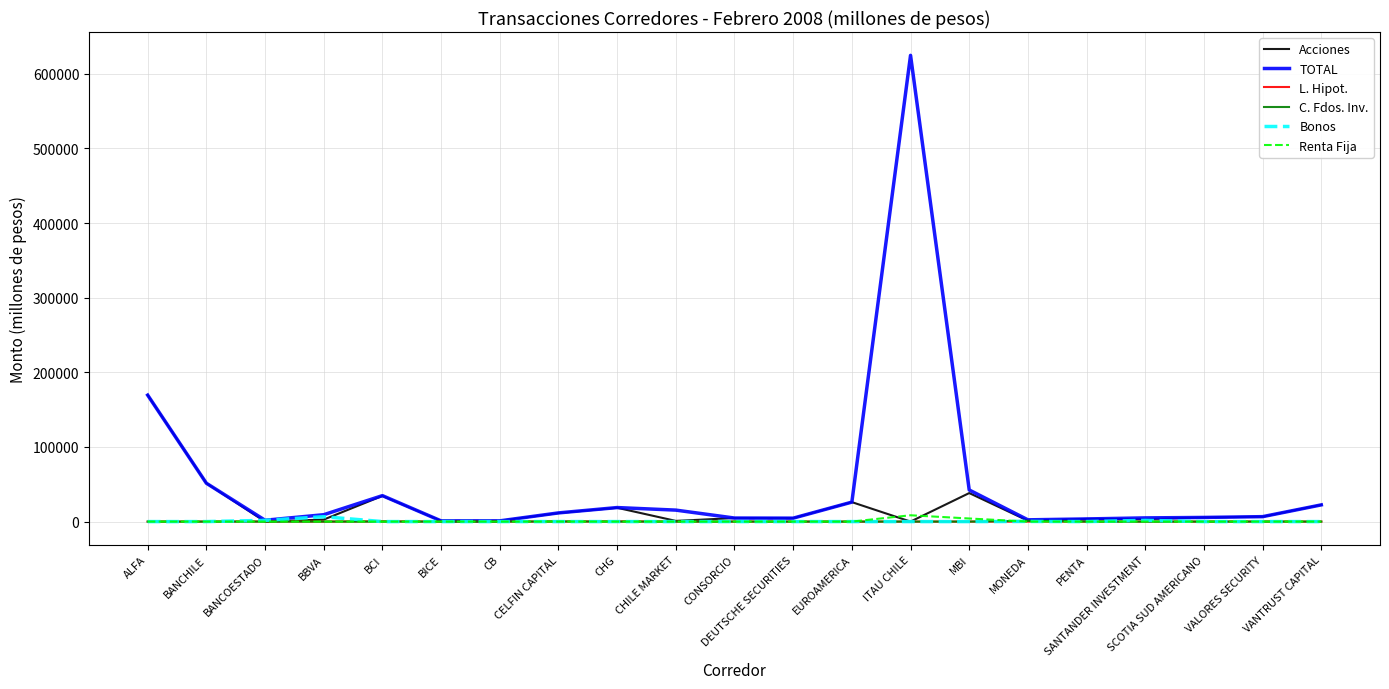

Which series has the largest total across all categories?

TOTAL